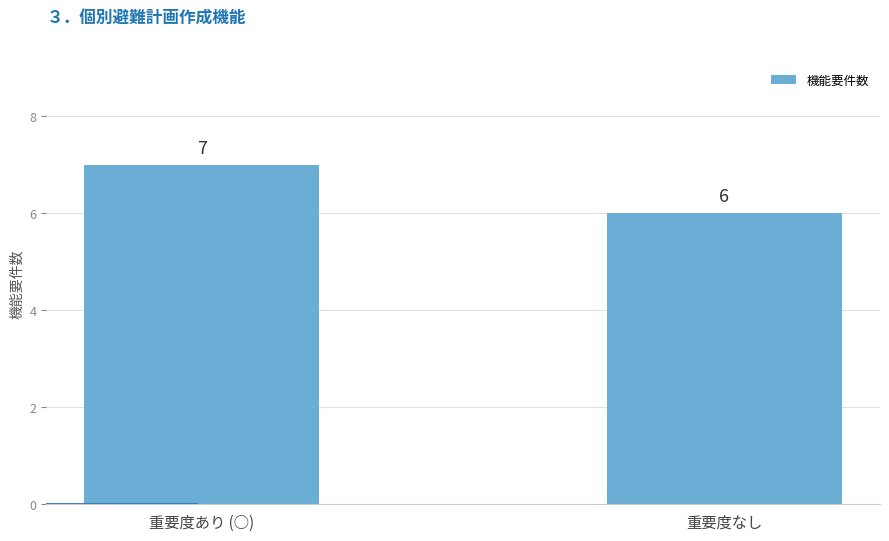

List the labels in order of value, largest first.

重要度あり (○), 重要度なし